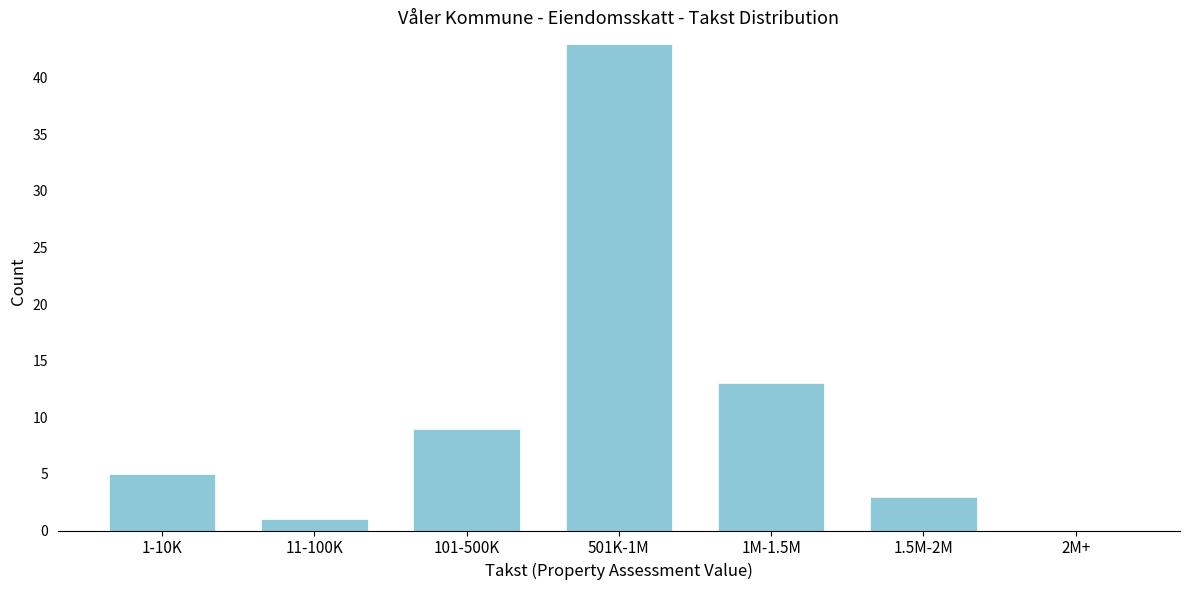

Reading left to right, list all the values displayed in this chart.

1-10K=5	11-100K=1	101-500K=9	501K-1M=43	1M-1.5M=13	1.5M-2M=3	2M+=0